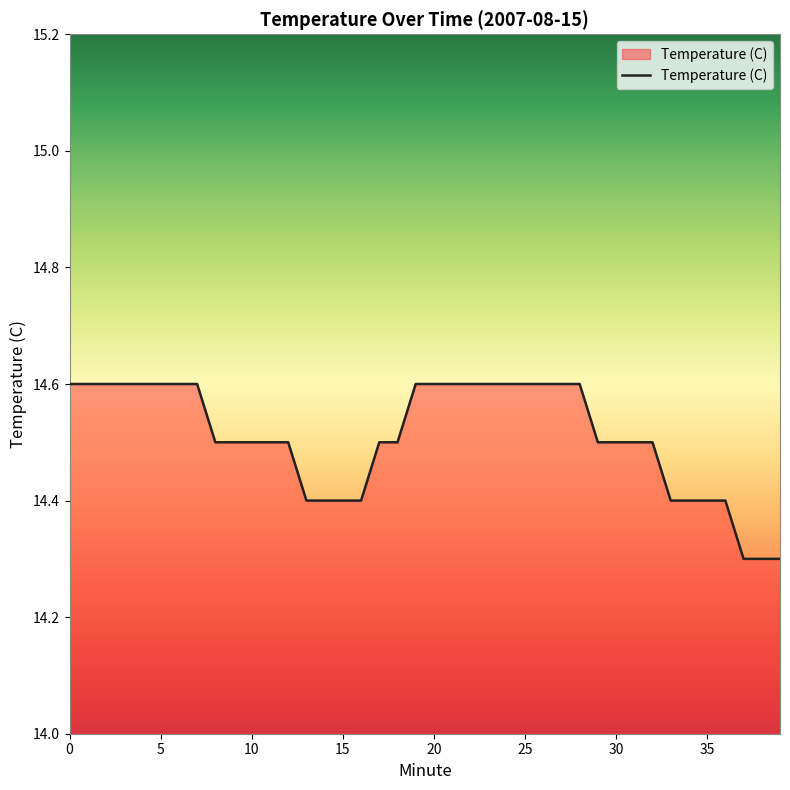

What is the smallest value displayed?

14.3